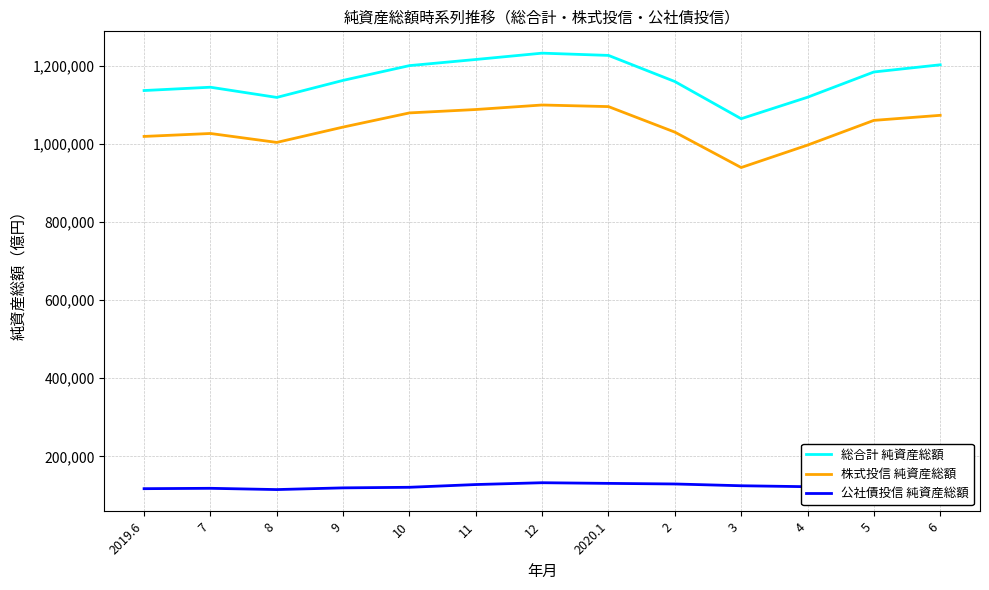

How many values in the 公社債投信 純資産総額 series are below 123825?

6